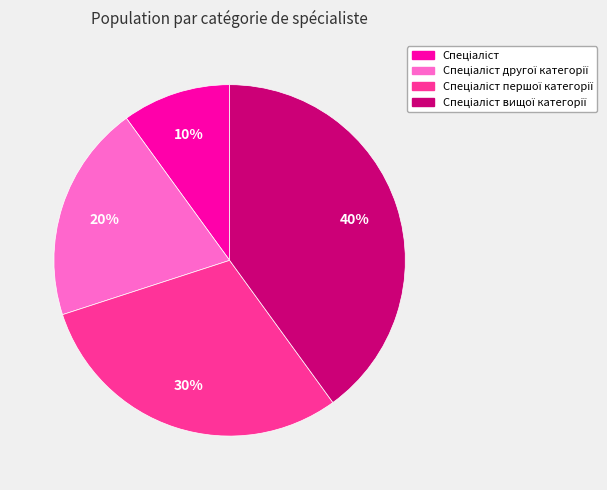

To the nearest percent, what is the average slice percentage?

25%